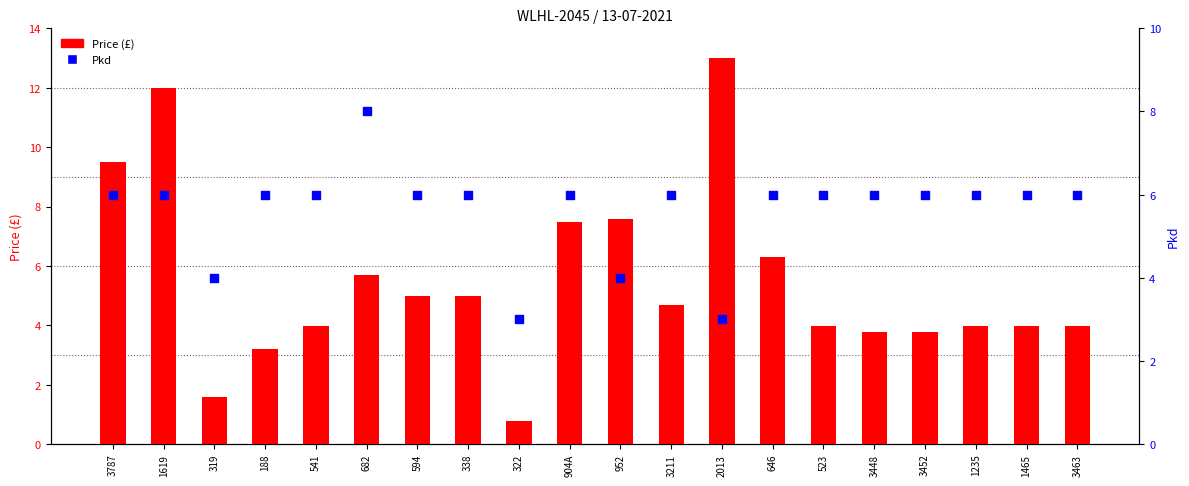

What is the total value across all series at 188?

9.2